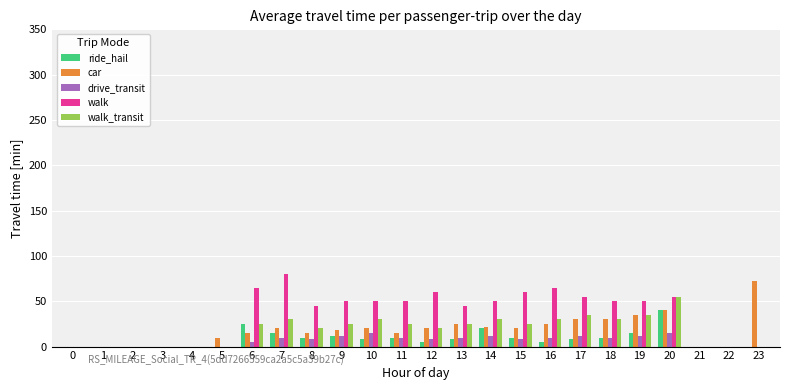

Does the chart contain stacked bars?

No